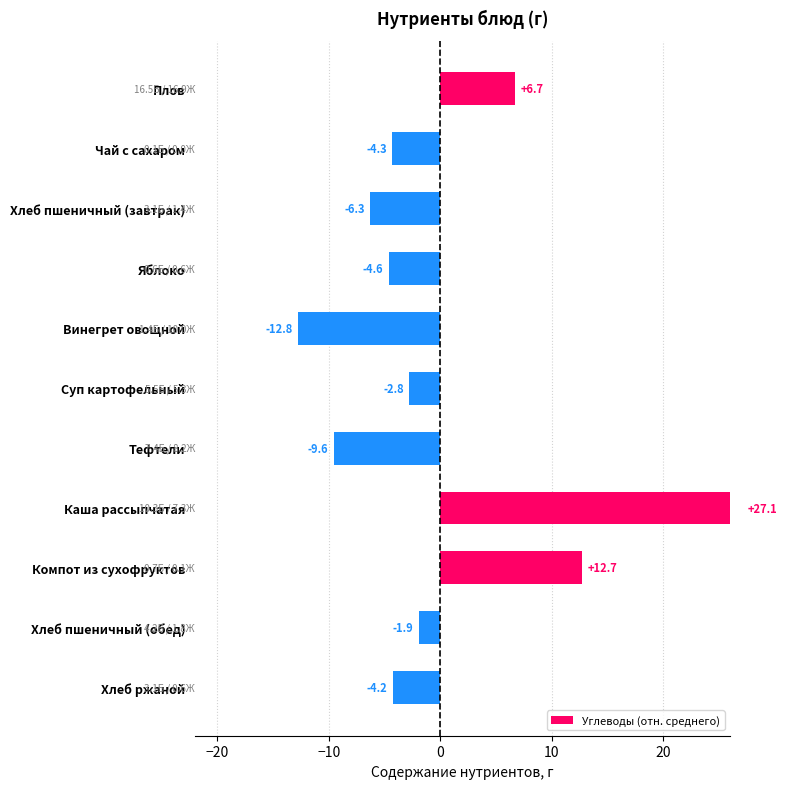

Reading right to left, extract all data points from this chart.

-4.2	-1.9	12.7	27.1	-9.6	-2.8	-12.8	-4.6	-6.3	-4.3	6.7